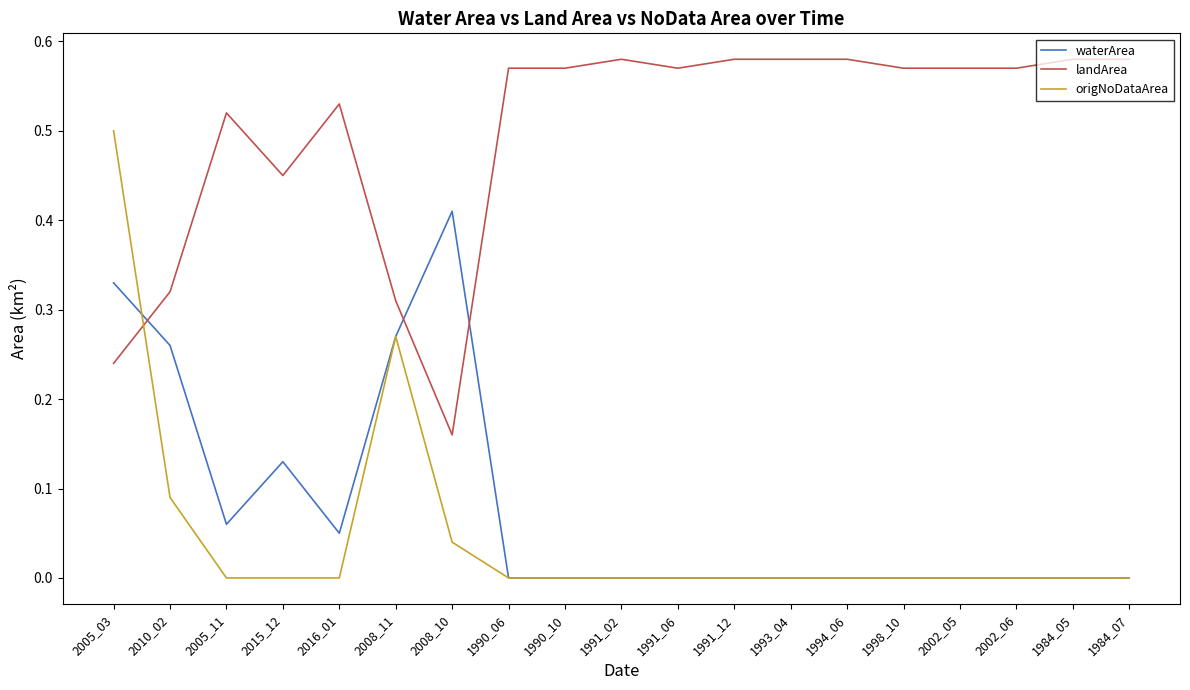

What position from the right is 2008_10?

13